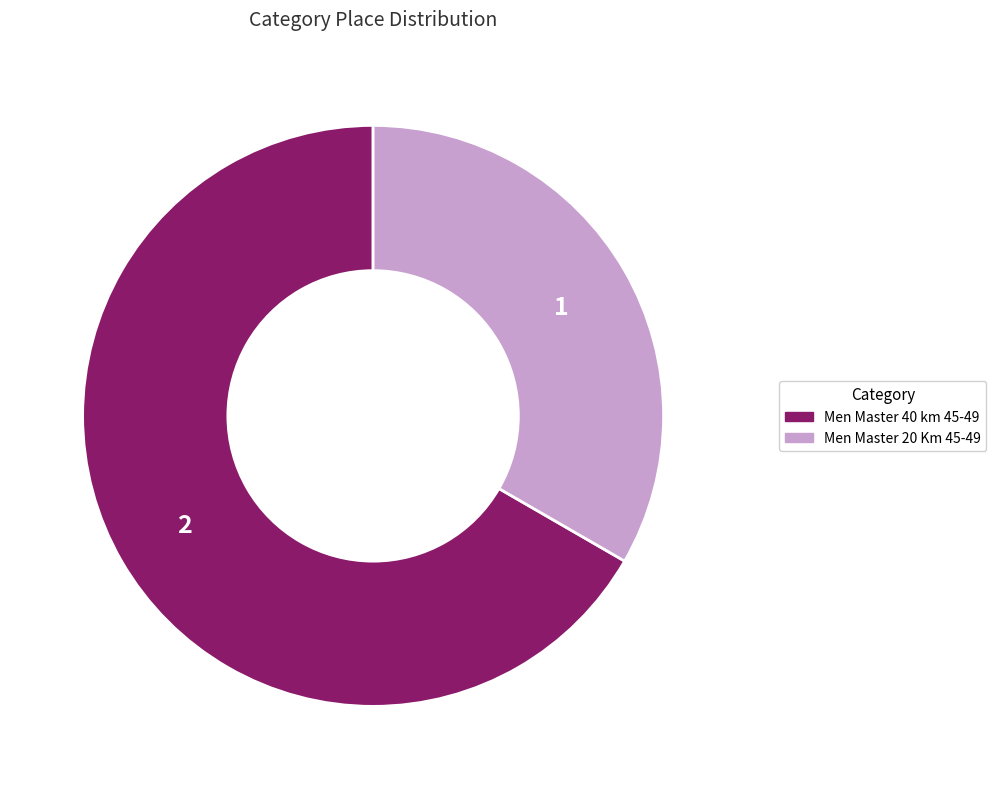

Which slice represents more than half of the pie?

Men Master 40 km 45-49